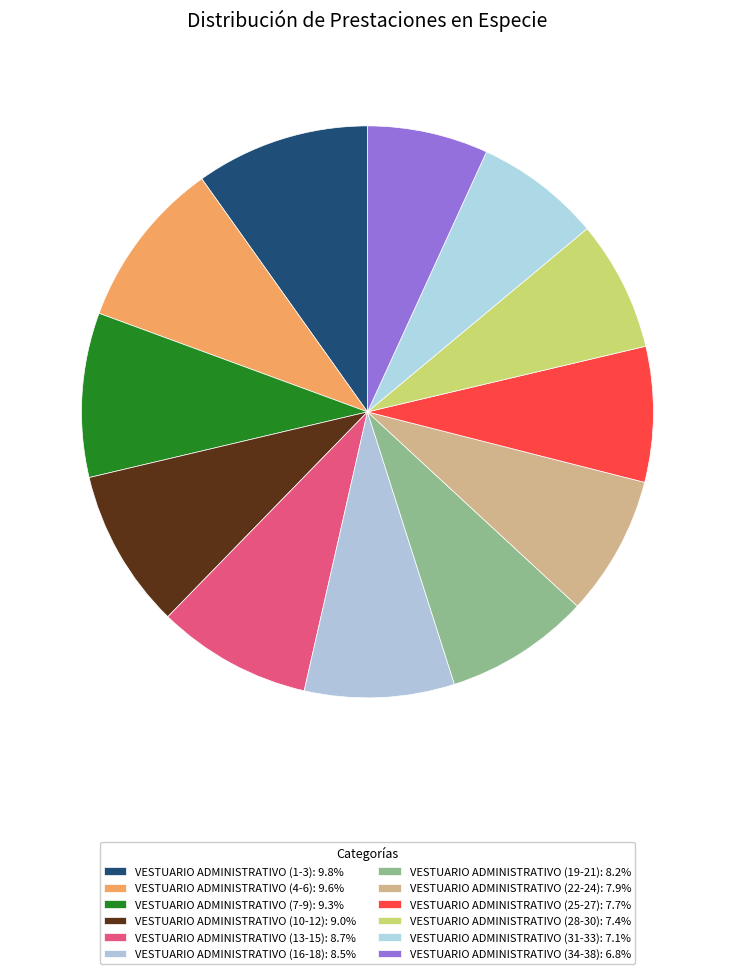

Is there any slice that represents more than half of the pie?

No